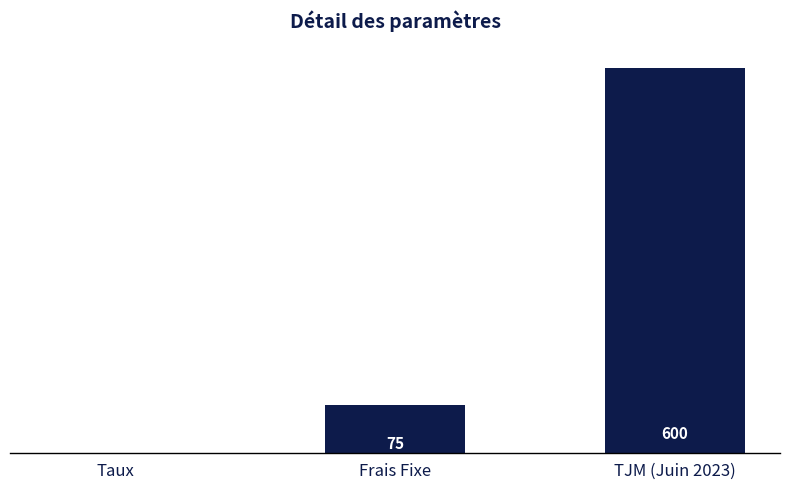

What is the greatest value displayed?

600.0